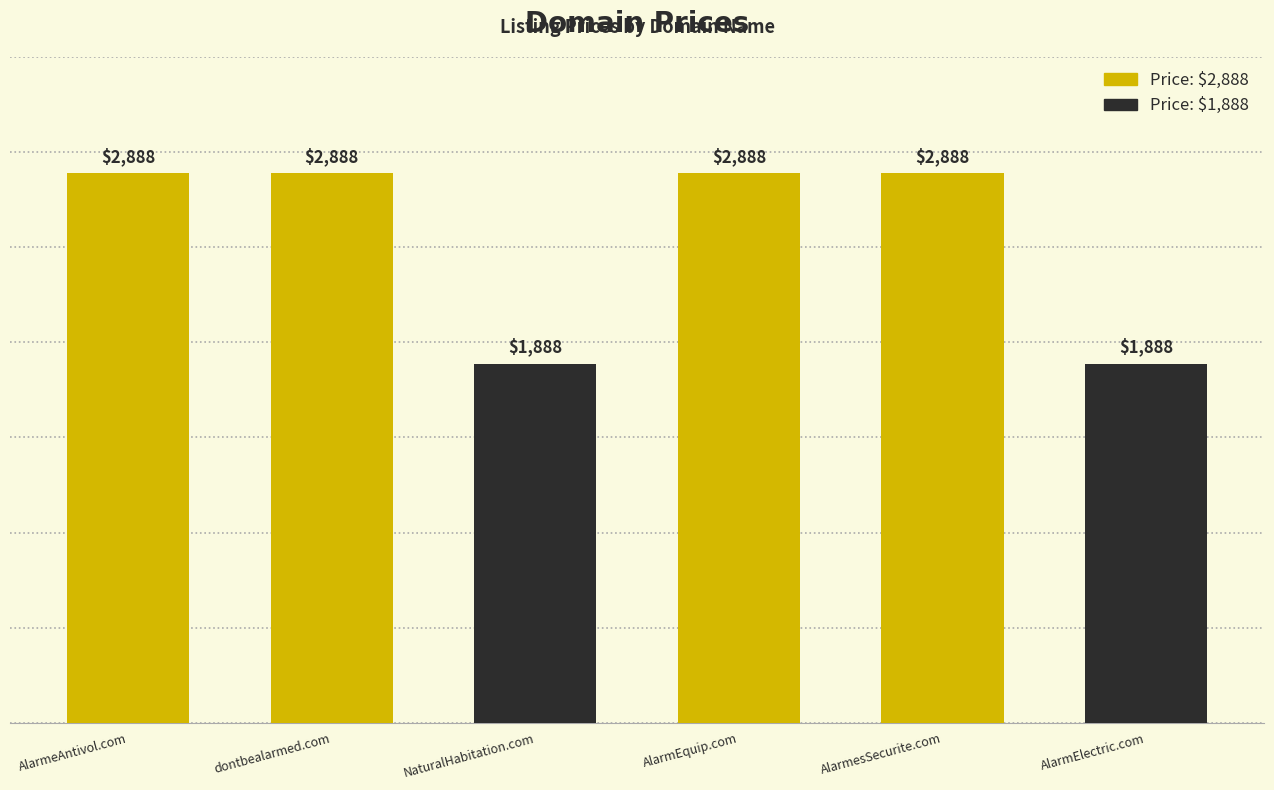

What is the label of the 3rd bar from the left?

NaturalHabitation.com